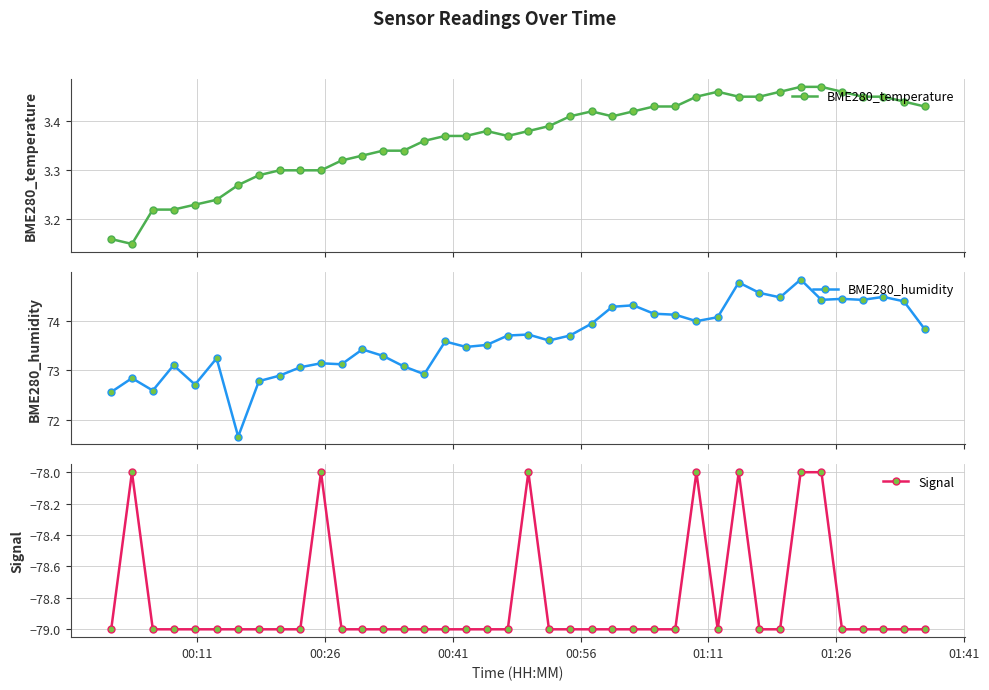

Count the BME280_temperature values in the range 3 to 4.

40